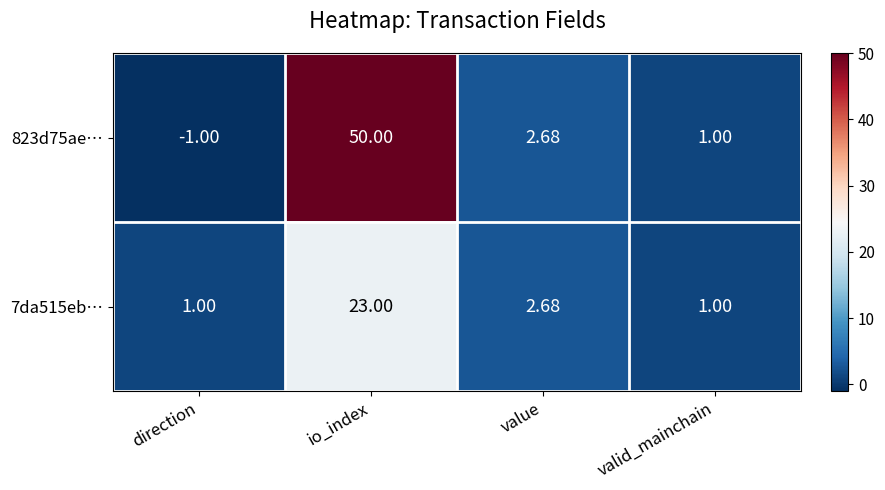

Rank the categories by 823d75ae… value from lowest to highest.

direction, valid_mainchain, value, io_index